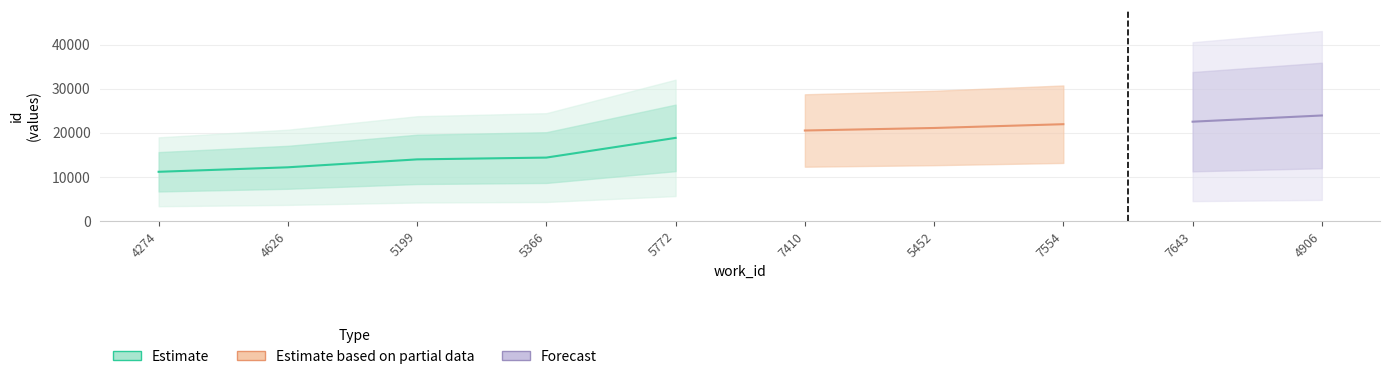

True or false: the data has more than 0 interior local peaks.

False